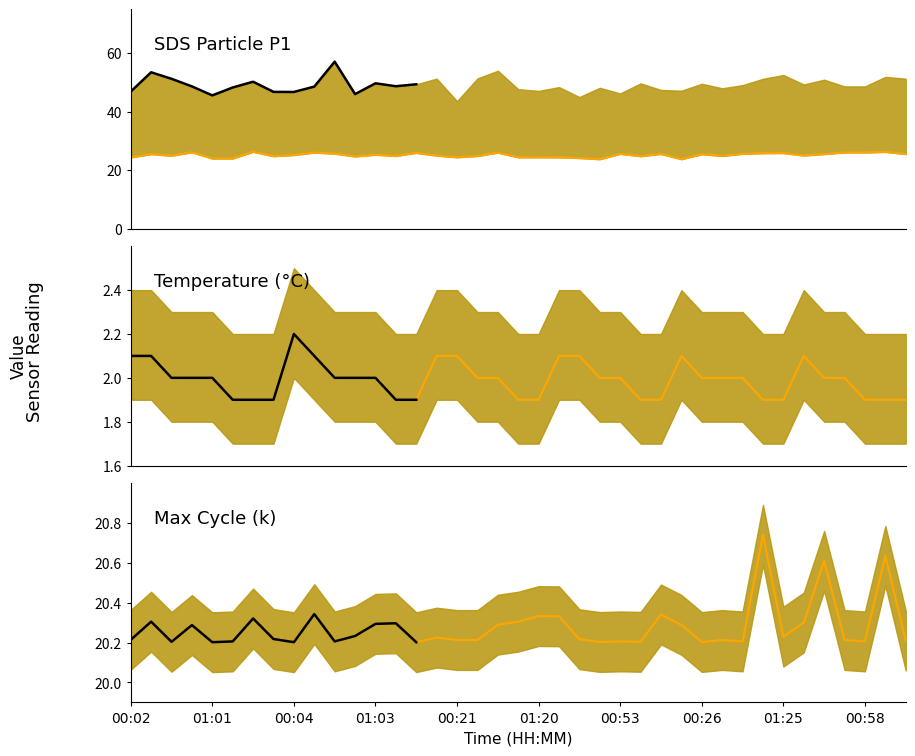

Rank the series by their average value, from highest to lowest.

SDS_P2, Max_cycle_mean, Temp